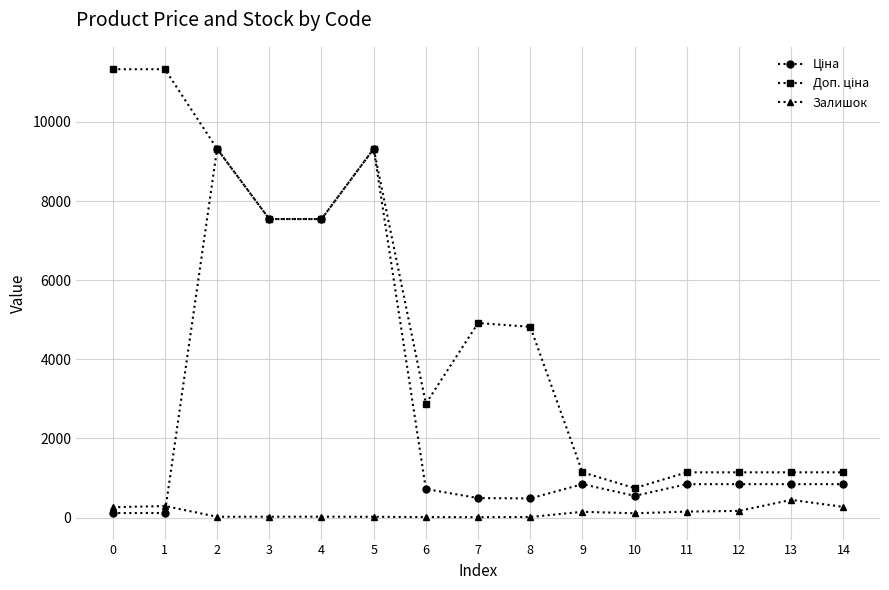

Which series has the largest range (max minus min)?

Доп. ціна